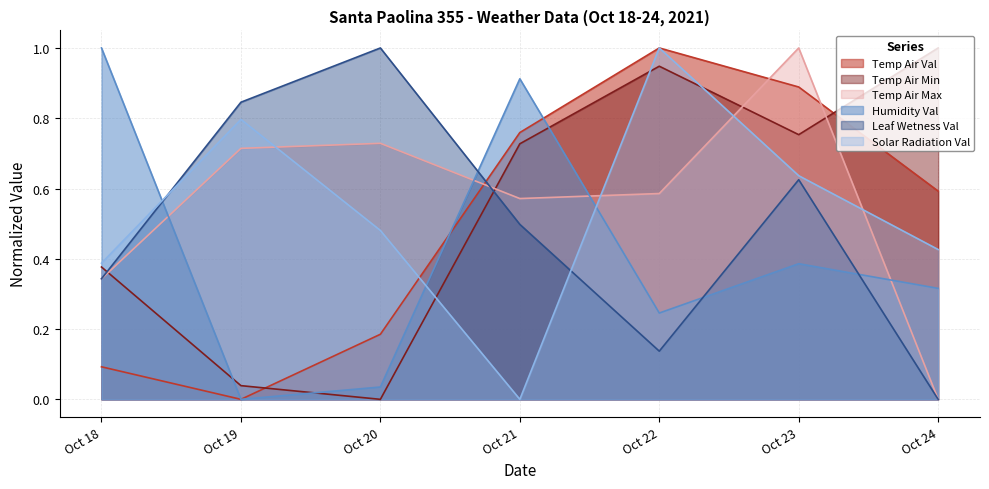

Does the chart display data point markers on the line(s)?

No